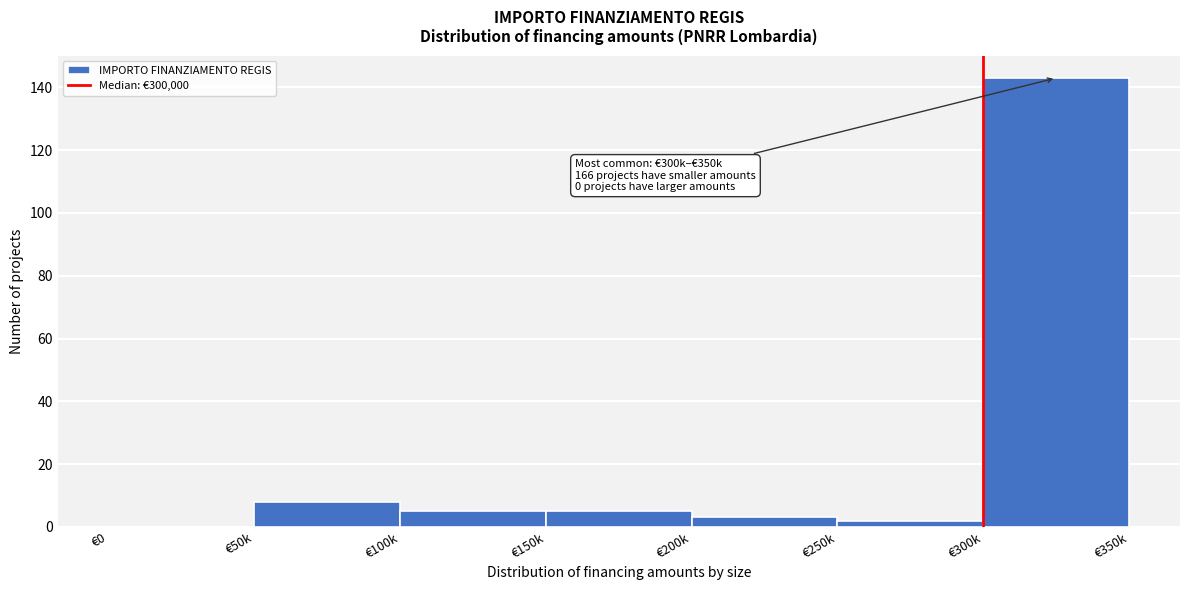

Reading right to left, list all the values displayed in this chart.

€300k=143	€250k=2	€200k=3	€150k=5	€100k=5	€50k=8	€0=0